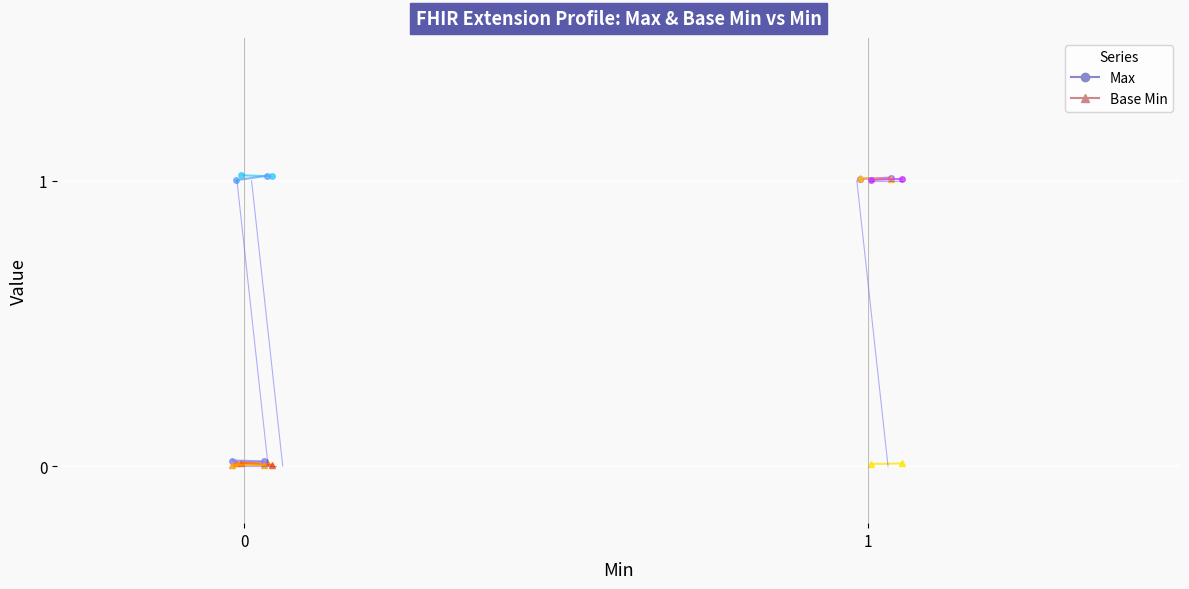

Is it true that Max equals 1.6 at 0?

False